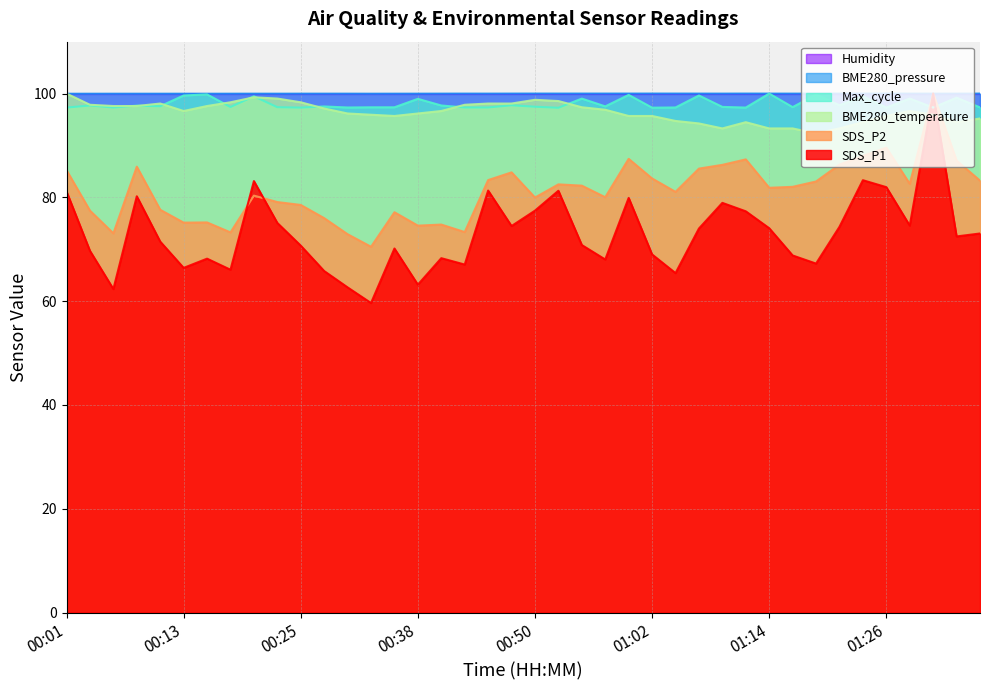

The value of SDS_P1 at 00:18 is 66.1. True or false?

True